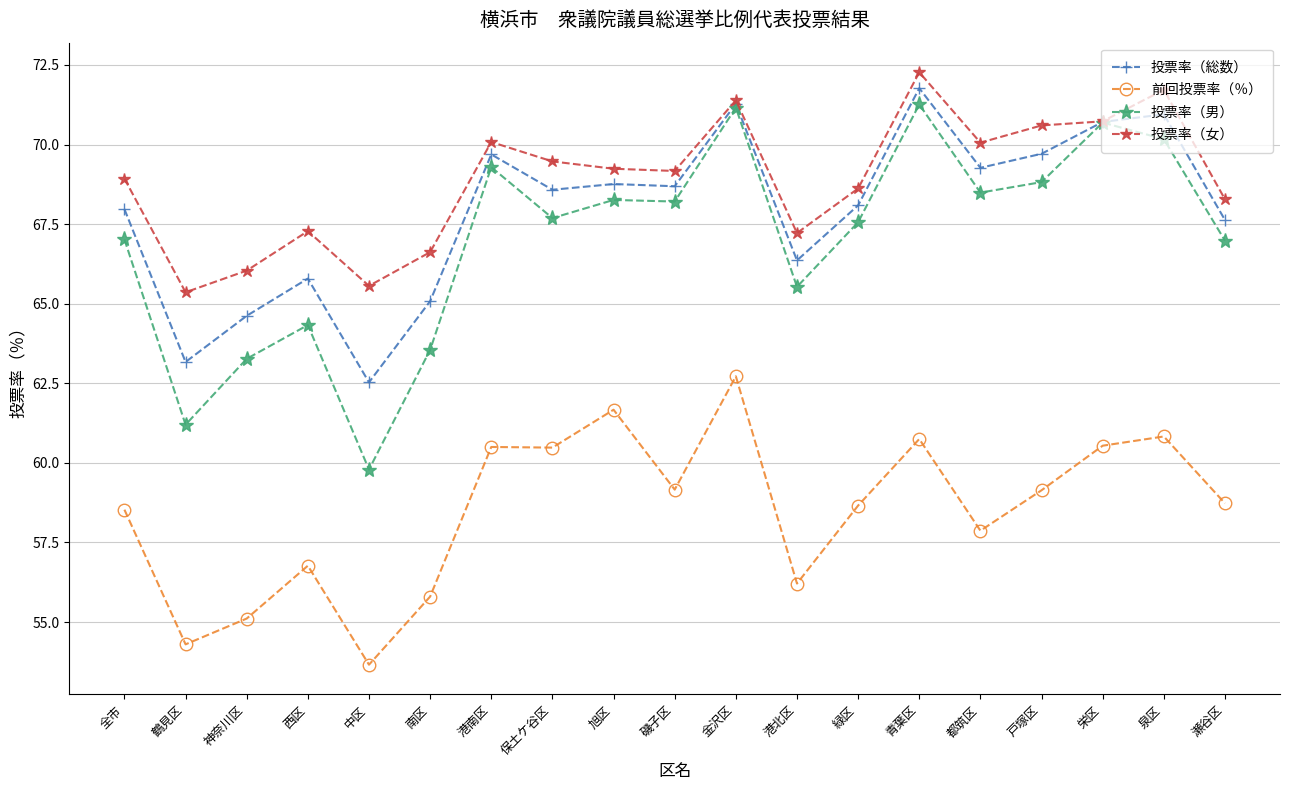

What is the maximum value shown in the chart?

72.3